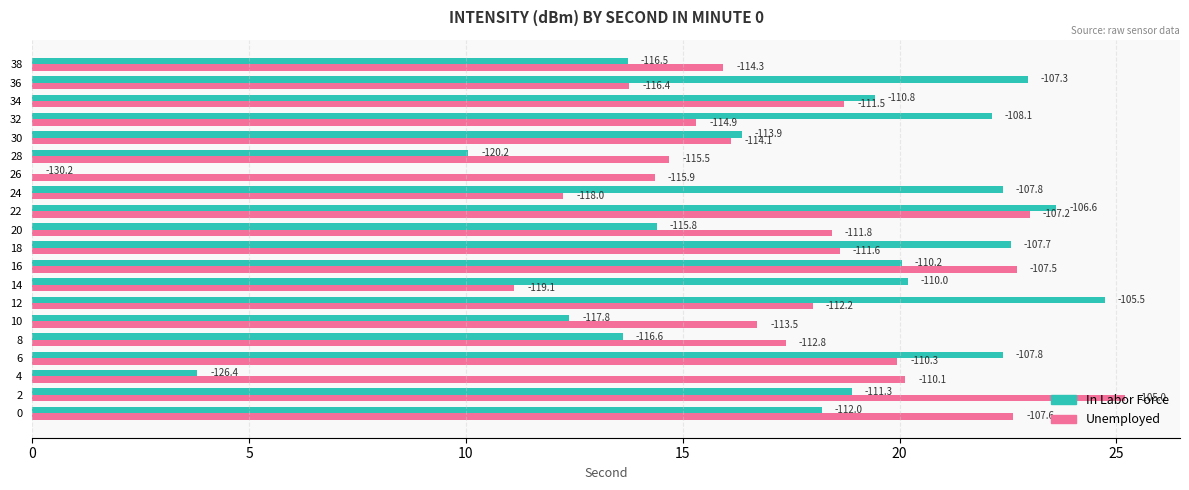

What is the highest value of the Unemployed series?

25.2